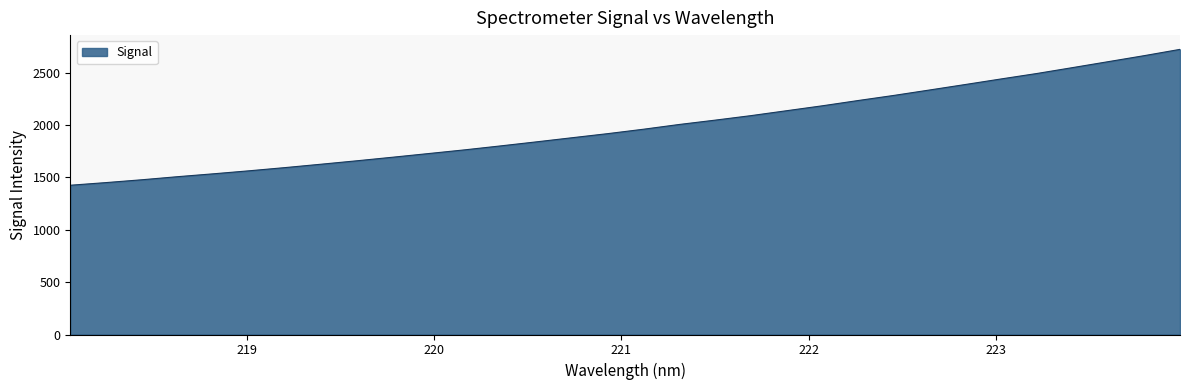

What is the difference between the maximum and minimum values?

1297.7